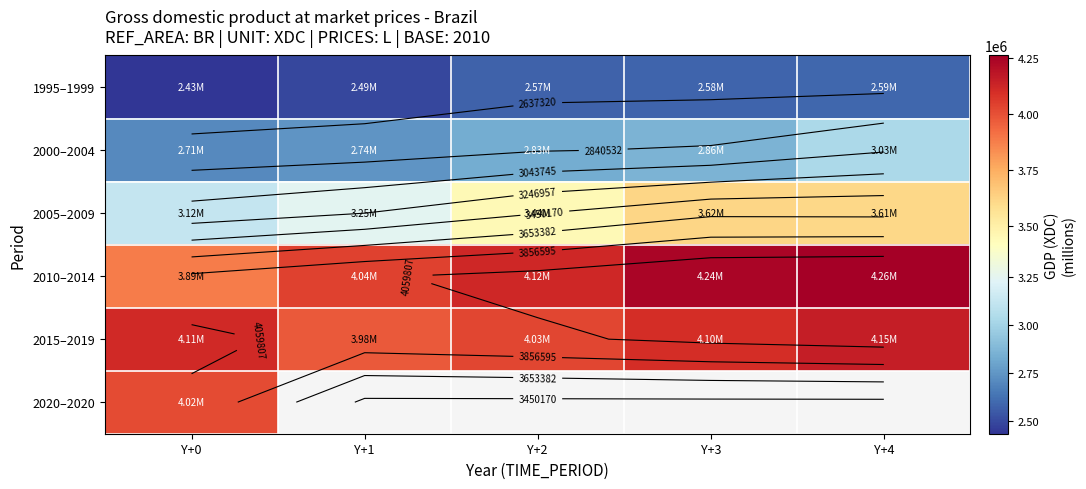

Between Y+4 and Y+3, which is larger?

Y+4